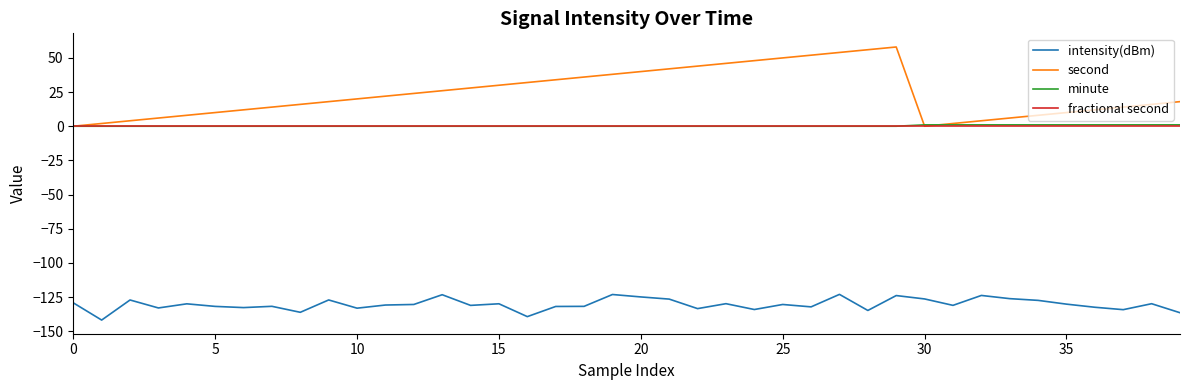

True or false: fractional second and intensity(dBm) cross at least once.

False